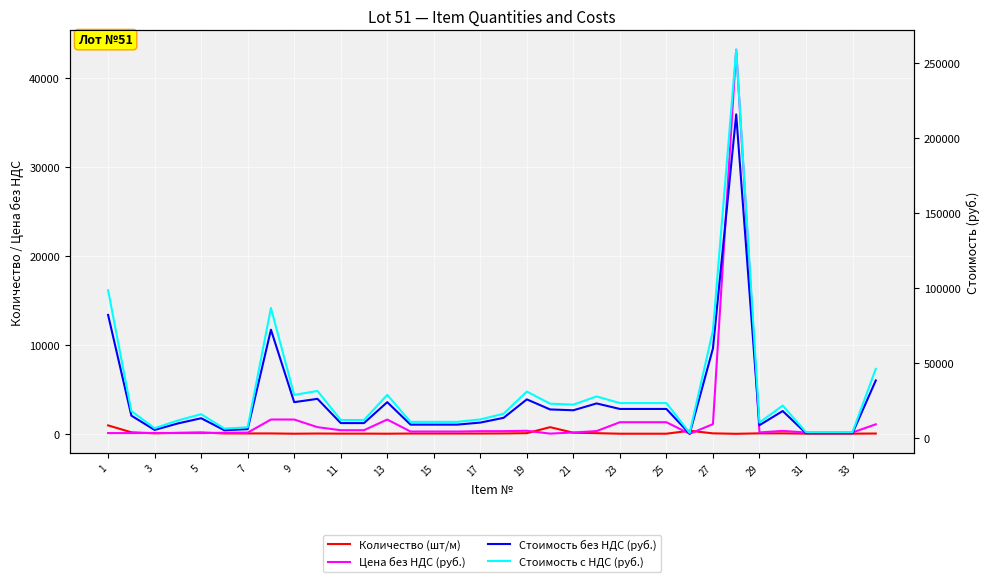

What is the approximate value of Стоимость с НДС (руб.) at 19?

31632.3